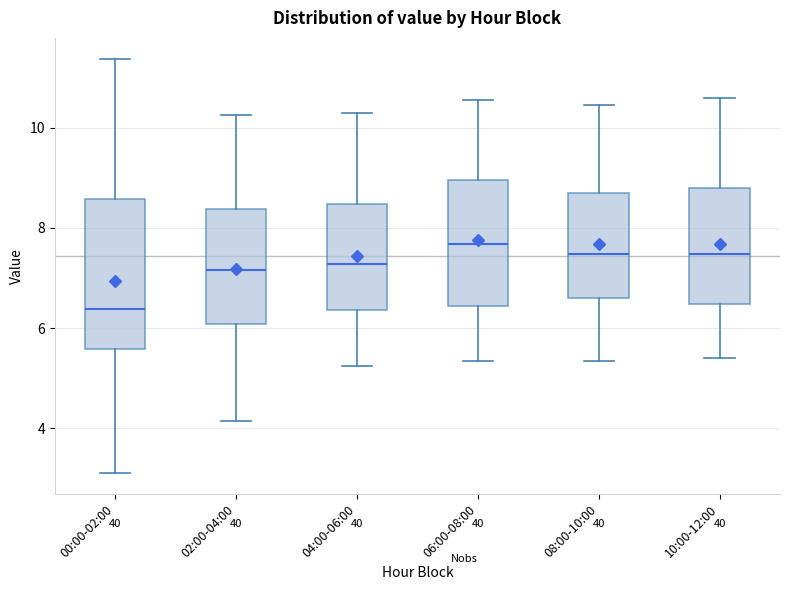

Reading left to right, transcribe this box plot: for each box, give where its median line is, the range the box spans, and where its two whiskers end, as read against the y-axis. The values are not printed on the chart, so give them approximately, as read against the axis.

00:00-02:00: median 6.4, box 5.6 to 8.6, whiskers 3.2 to 11.4
02:00-04:00: median 7.2, box 6.0 to 8.4, whiskers 4.2 to 10.2
04:00-06:00: median 7.2, box 6.4 to 8.4, whiskers 5.2 to 10.4
06:00-08:00: median 7.6, box 6.4 to 9.0, whiskers 5.4 to 10.6
08:00-10:00: median 7.4, box 6.6 to 8.8, whiskers 5.4 to 10.4
10:00-12:00: median 7.4, box 6.4 to 8.8, whiskers 5.4 to 10.6